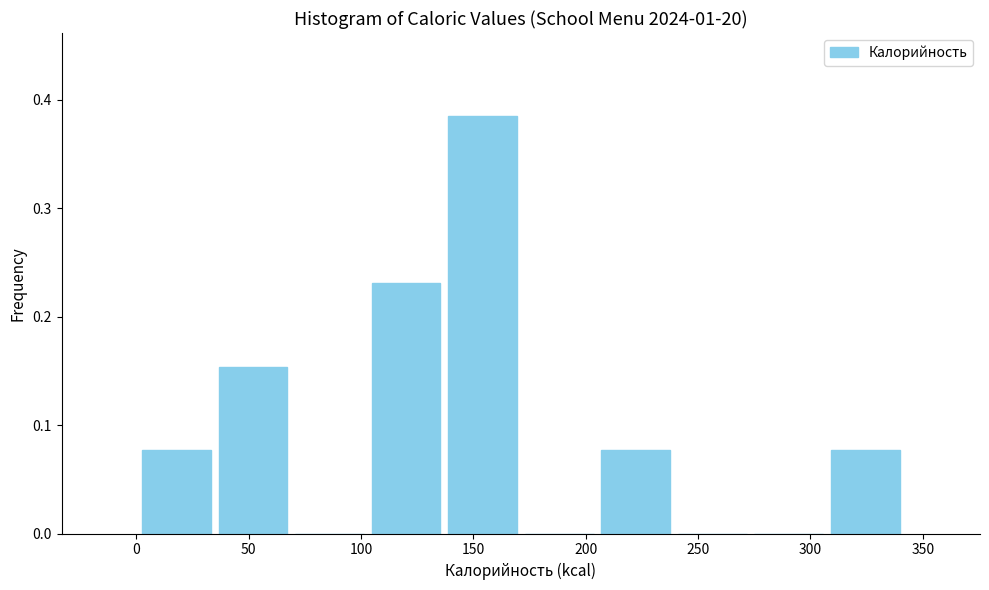

What is the height of the bar covering 305 to 340 on the x-axis? Neither the bar edges nor the heights are printed on the chart, so give them approximately, as read against the axes.

0.08